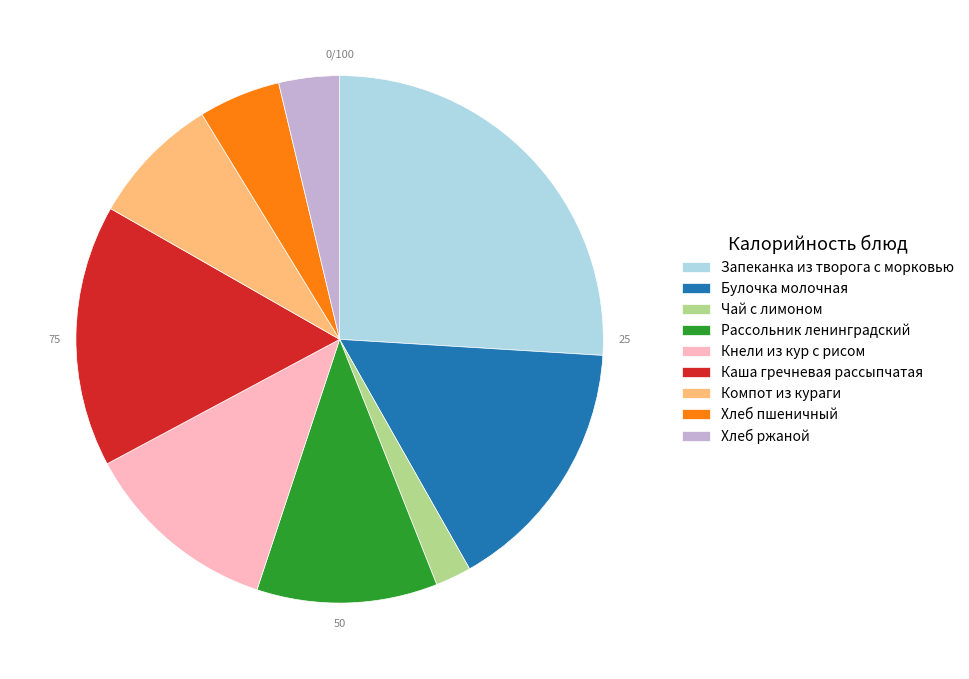

Between Каша гречневая рассыпчатая and Хлеб ржаной, which is larger?

Каша гречневая рассыпчатая